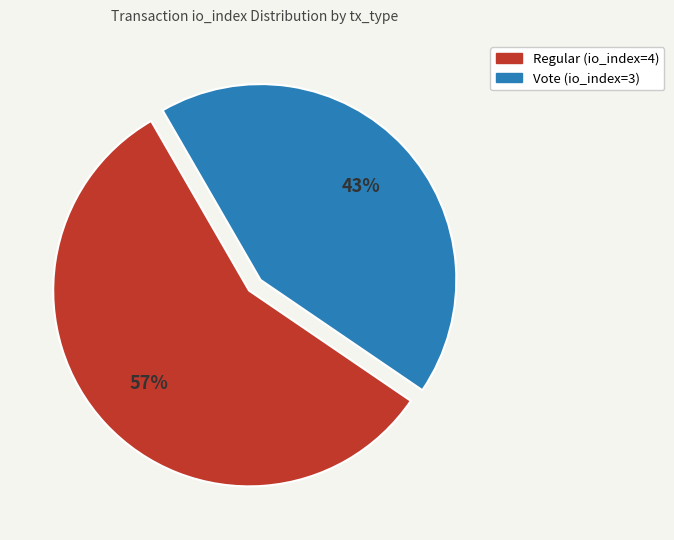

Is it true that Regular (io_index=4) is 57% of the pie?

True